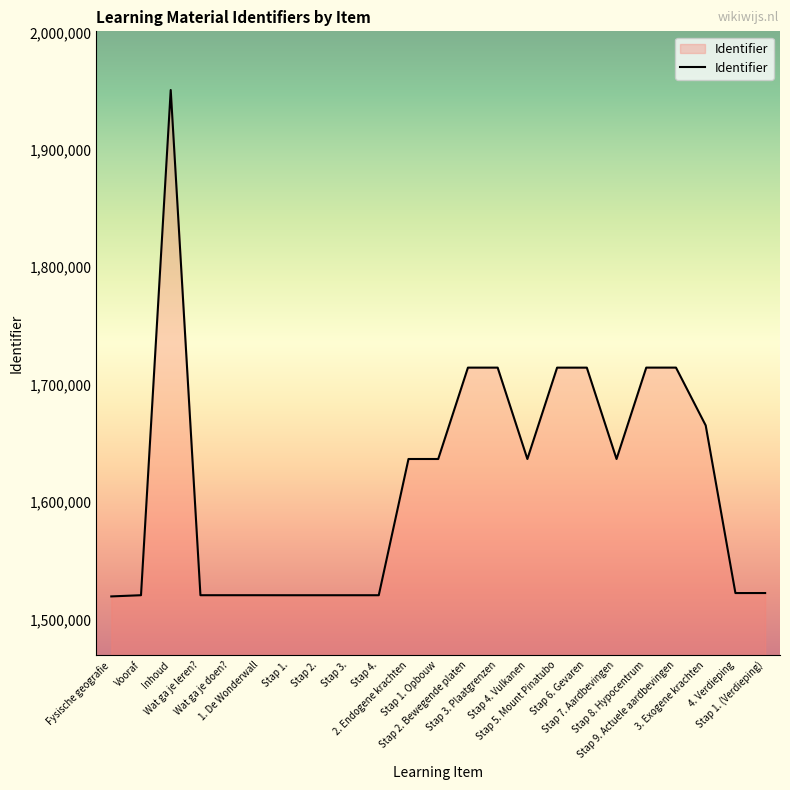

Approximately how many times larger is the value at Fysische geografie compared to Stap 3. Plaatgrenzen?

0.9